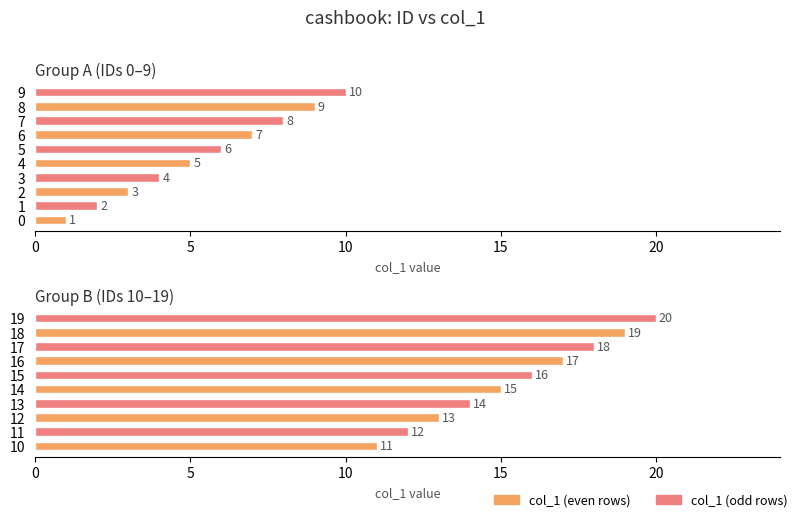

At which label is the value closest to 10?

9